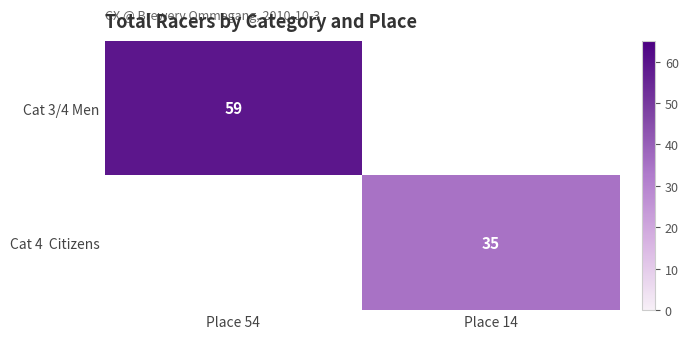

At which category does the chart reach its peak across all series?

Place 54